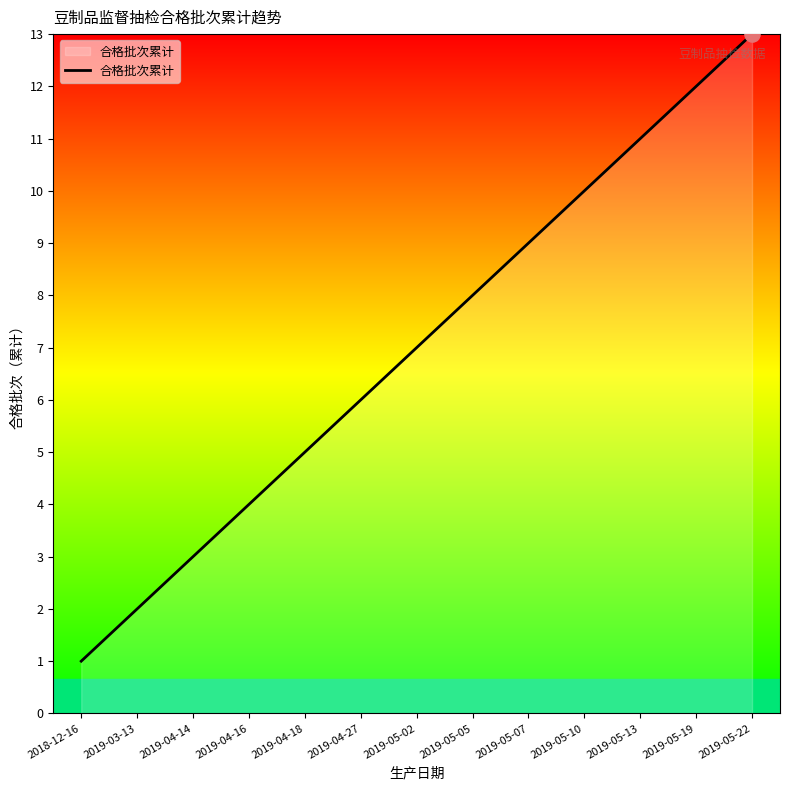

What is the change in value from 2019-04-14 to 2019-05-02?

+4